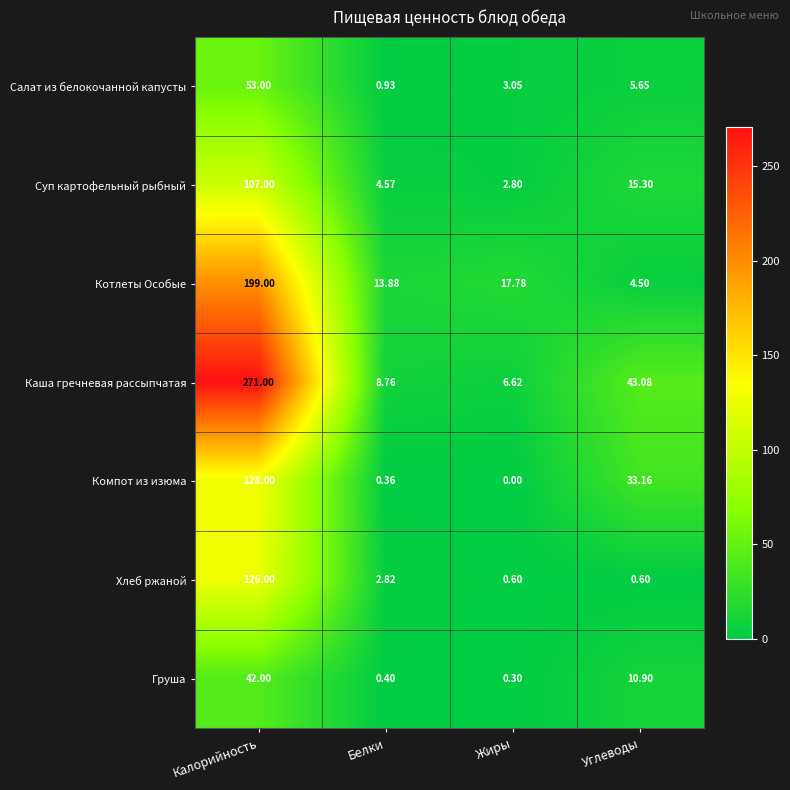

Where does the Хлеб ржаной series first go above 2?

Калорийность